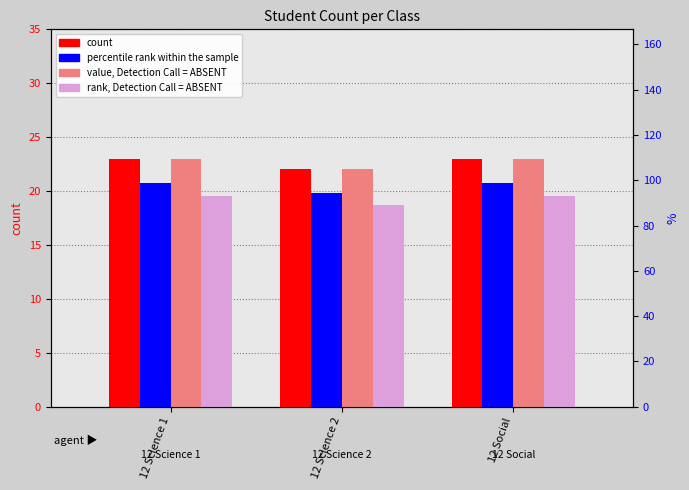

Reading right to left, list all the values displayed in this chart.

count: 23.0	22.0	23.0
percentile rank within the sample: 20.7	19.8	20.7
value, Detection Call = ABSENT: 23.0	22.0	23.0
rank, Detection Call = ABSENT: 19.6	18.7	19.6